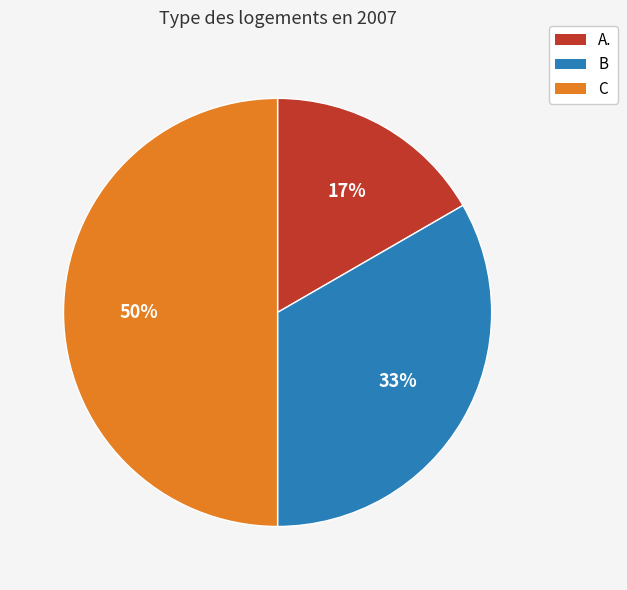

Which slice is the smallest?

A.